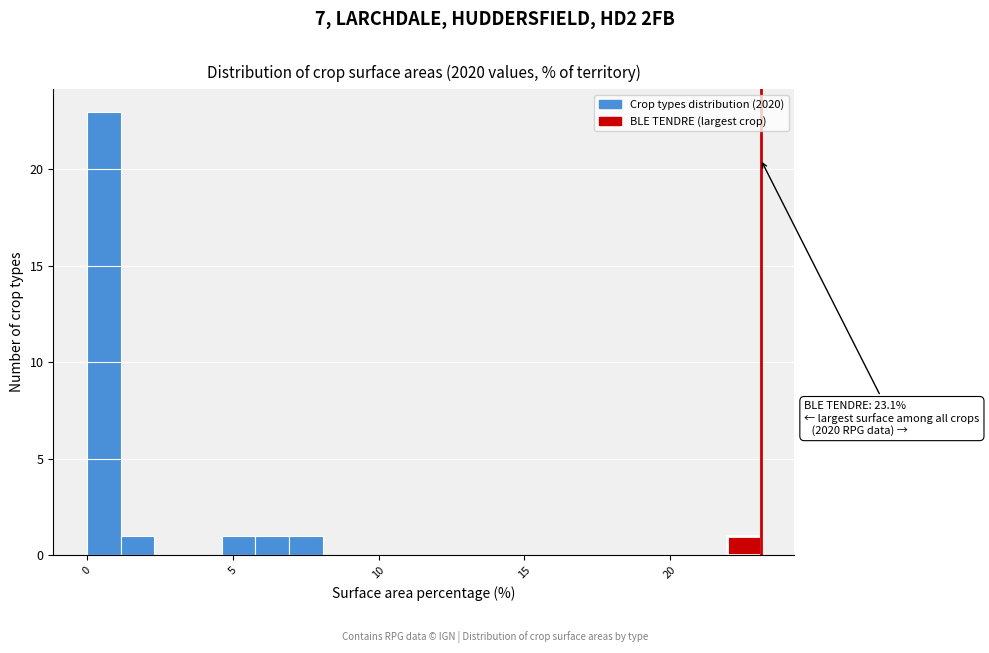

Read against the x-axis, roughly where is the centre of the tallest bar?

0.5